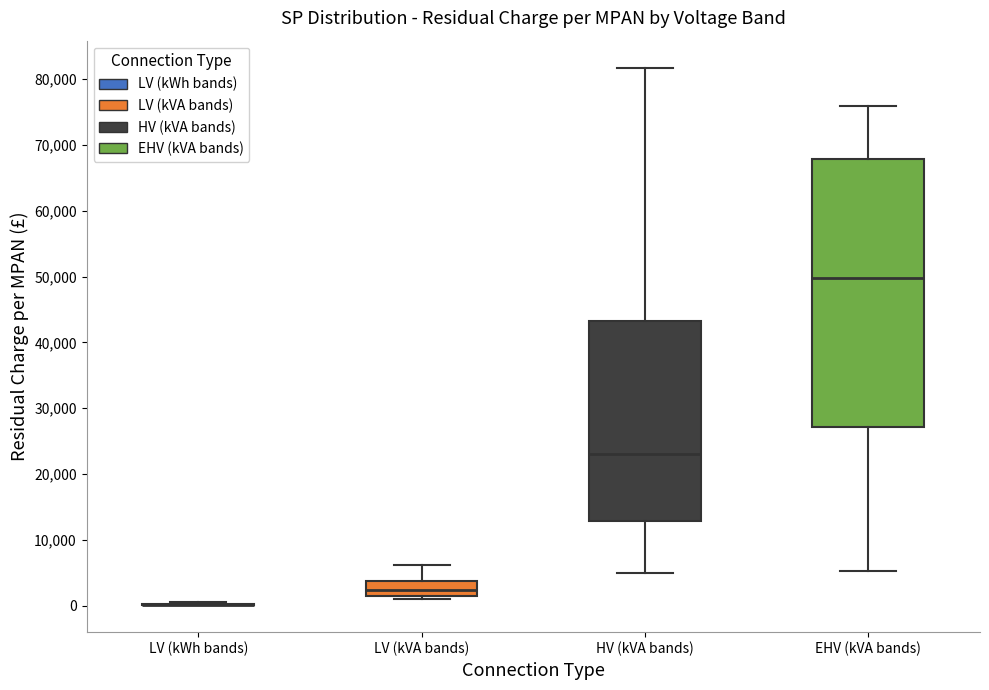

Reading left to right, transcribe this box plot: for each box, give where its median line is, the range the box spans, and where its two whiskers end, as read against the y-axis. The values are not printed on the chart, so give them approximately, as read against the axis.

LV (kWh bands): box collapsed to a line at 0, whiskers 0 to 1000
LV (kVA bands): median 2000 (inside the box), box 2000 to 4000, whiskers 1000 to 6000
HV (kVA bands): median 23000, box 13000 to 43000, whiskers 5000 to 82000
EHV (kVA bands): median 50000, box 27000 to 68000, whiskers 5000 to 76000